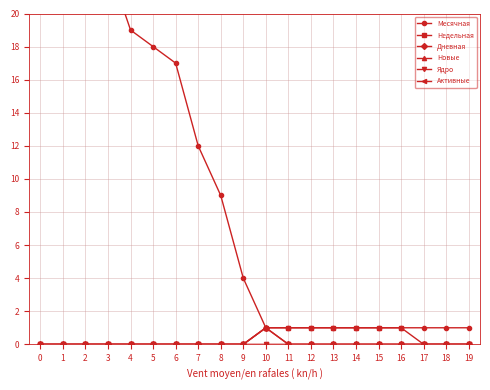

Which series has the widest spread of values?

Месячная